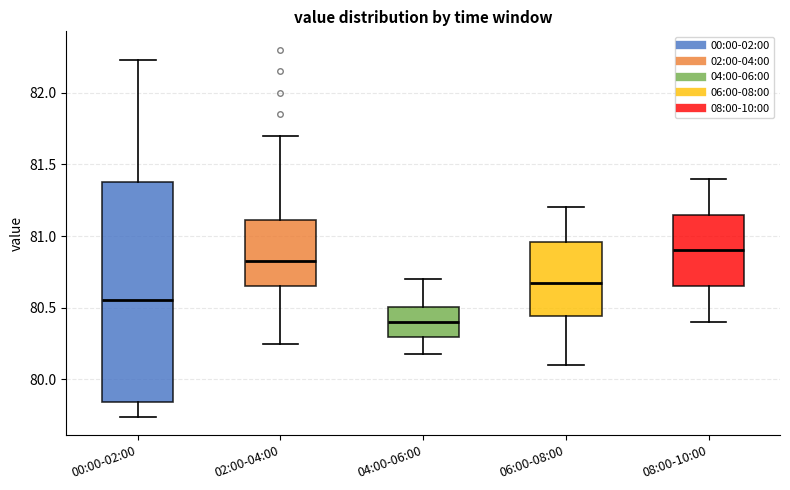

Reading left to right, read every box against the y-axis: the position of its median line, the range the box covers, and the ends of its whiskers. The values are not printed on the chart, so give them approximately, as read against the axis.

00:00-02:00: median 80.55, box 79.85 to 81.40, whiskers 79.75 to 82.25
02:00-04:00: median 80.85, box 80.65 to 81.10, whiskers 80.25 to 81.70
04:00-06:00: median 80.40, box 80.30 to 80.50, whiskers 80.20 to 80.70
06:00-08:00: median 80.70, box 80.45 to 80.95, whiskers 80.10 to 81.20
08:00-10:00: median 80.90, box 80.65 to 81.15, whiskers 80.40 to 81.40